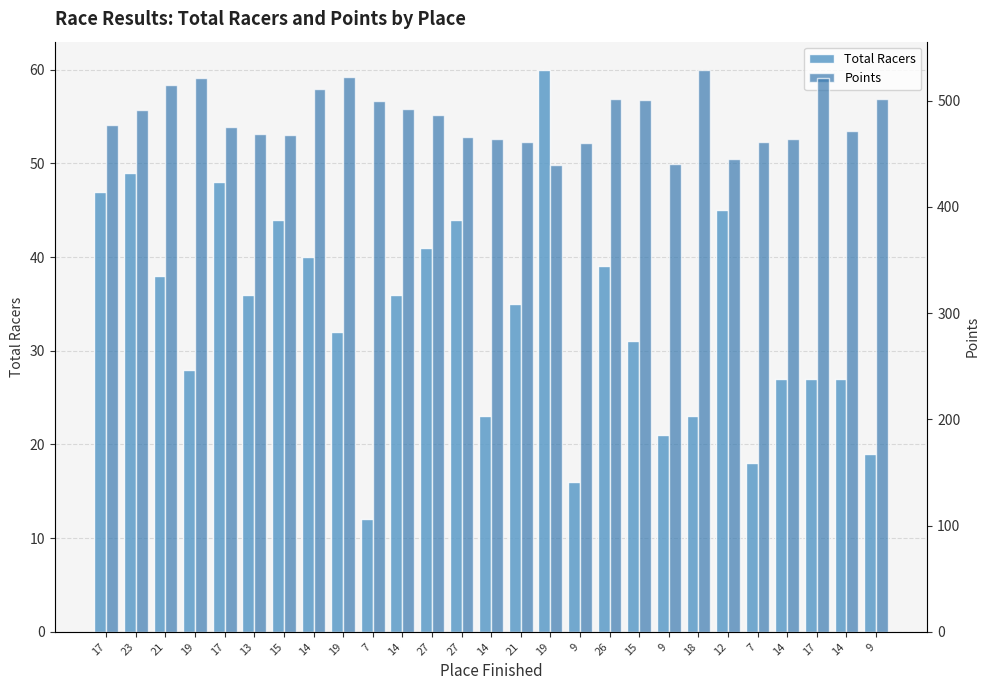

At how many categories does at least one series exceed 364?

27